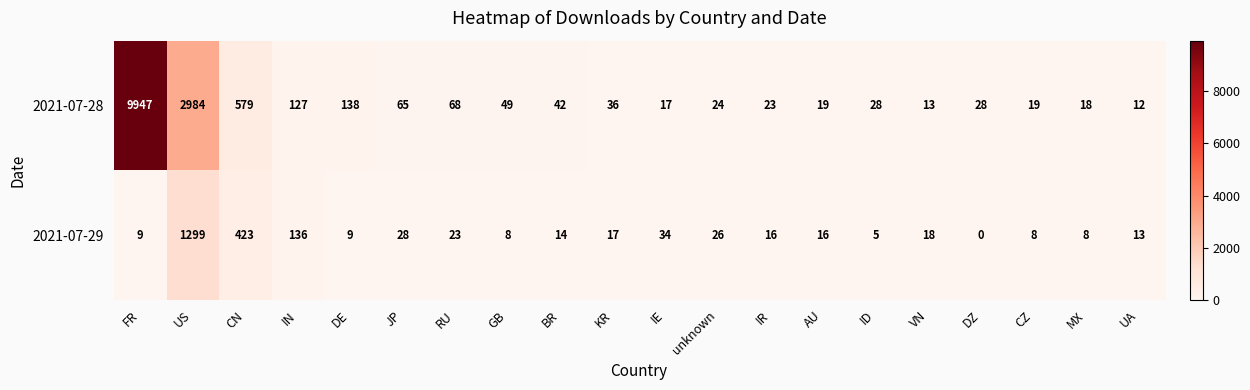

What is the sum of the 2021-07-28 values at unknown and IR?

47